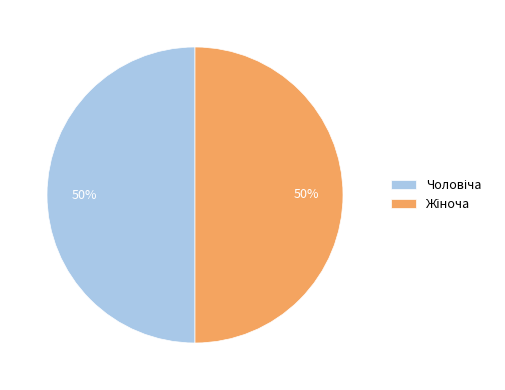

To the nearest percent, what is the average slice percentage?

50%